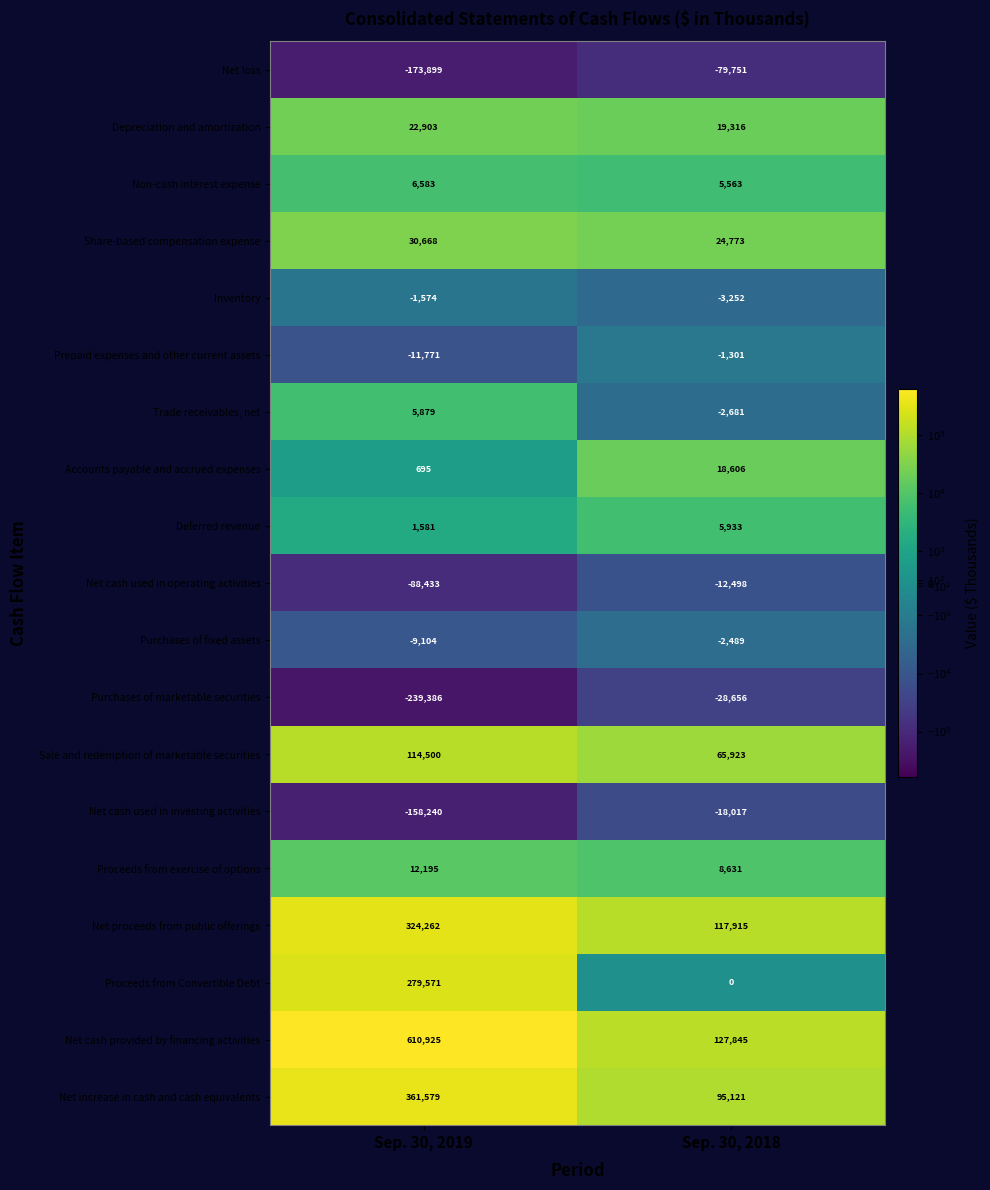

Which series changed the most between Sep. 30, 2019 and Sep. 30, 2018?

Net cash provided by financing activities